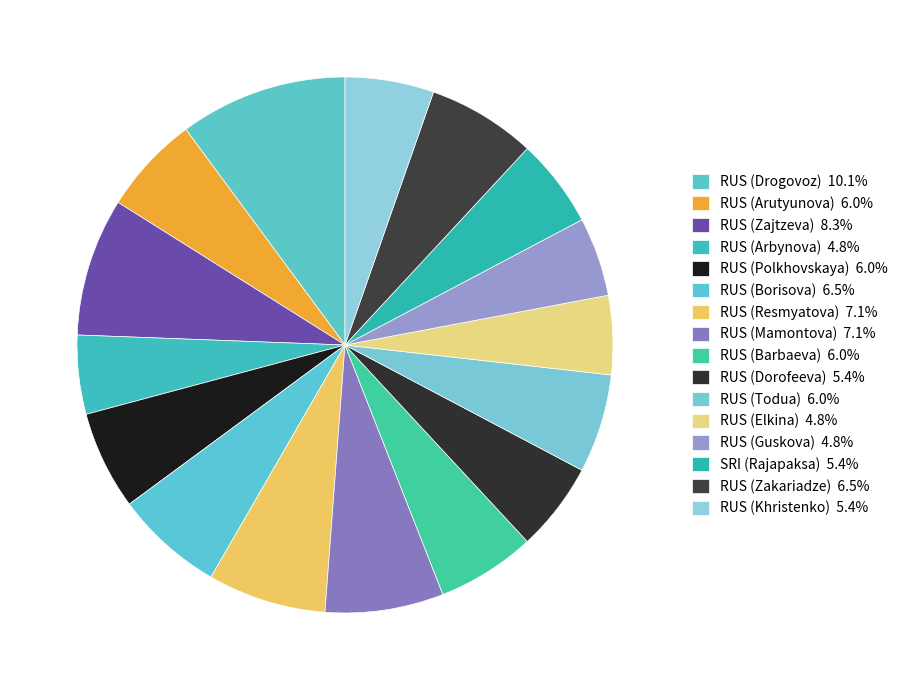

Count the number of slices in the pie.

16